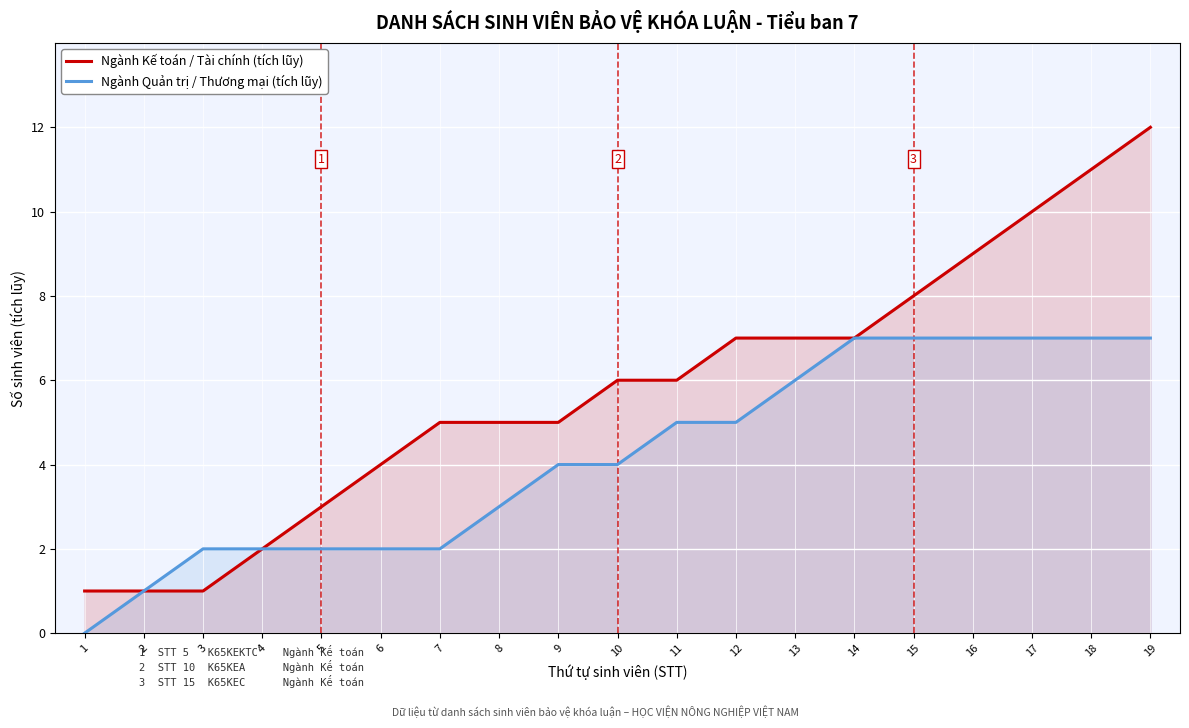

At which category is the sum across all series the highest?

19